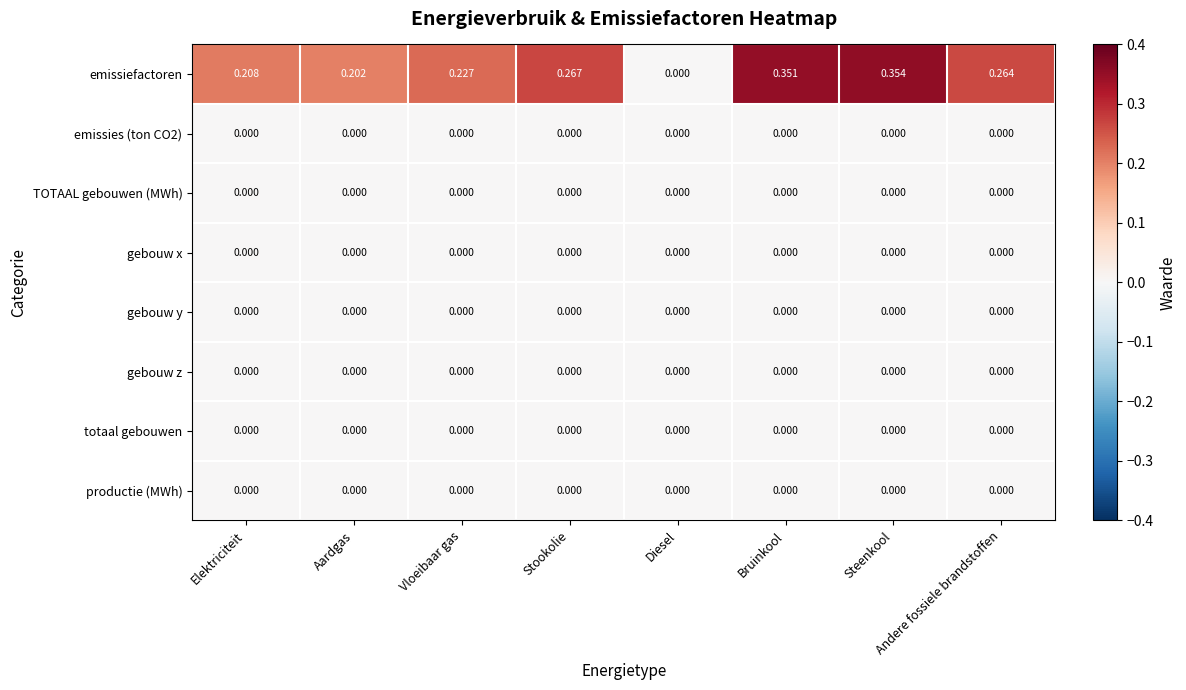

Rank the categories by emissiefactoren value from highest to lowest.

Steenkool, Bruinkool, Stookolie, Andere fossiele brandstoffen, Vloeibaar gas, Elektriciteit, Aardgas, Diesel